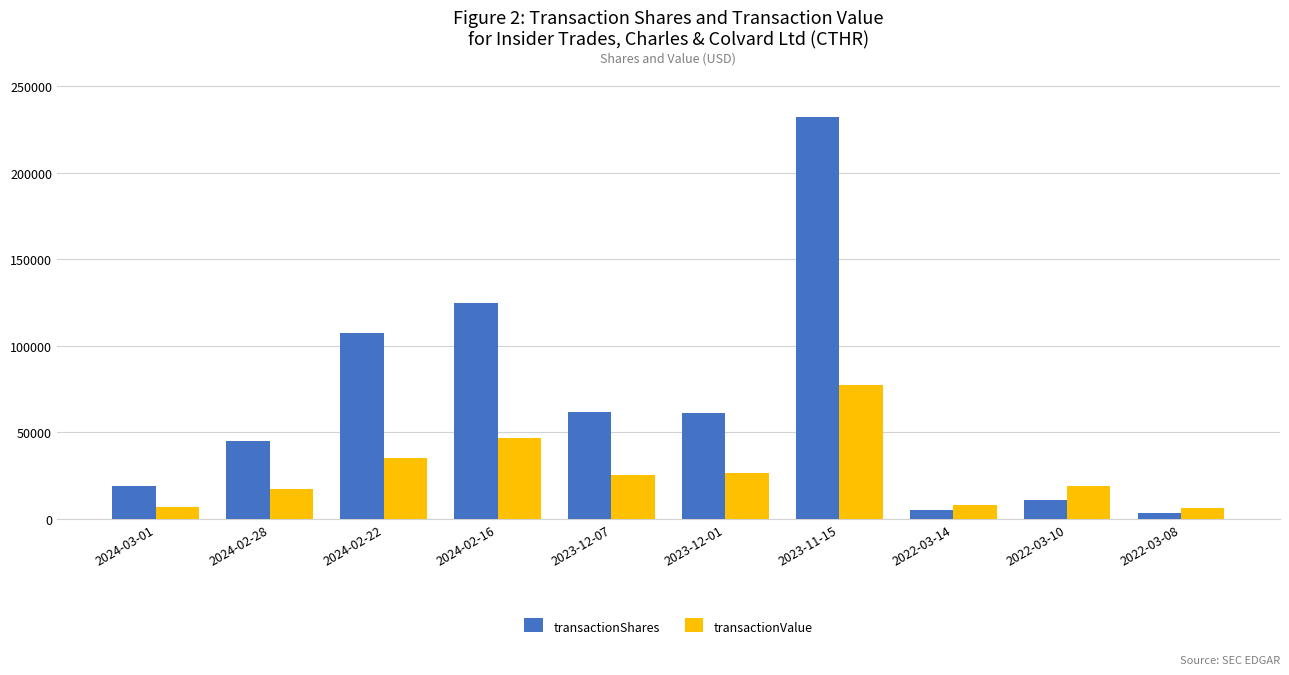

What is the spread (max minus min) of values at 2024-02-22?

72476